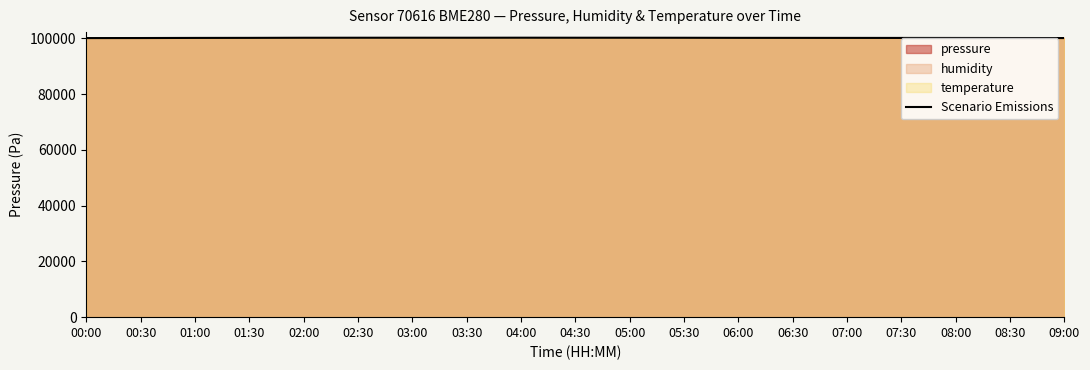

Rank the categories by value from lowest to highest.

00:00, 09:00, 00:30, 08:30, 08:00, 07:30, 01:00, 07:00, 06:30, 01:30, 06:00, 05:30, 02:00, 03:30, 05:00, 02:30, 04:30, 03:00, 04:00